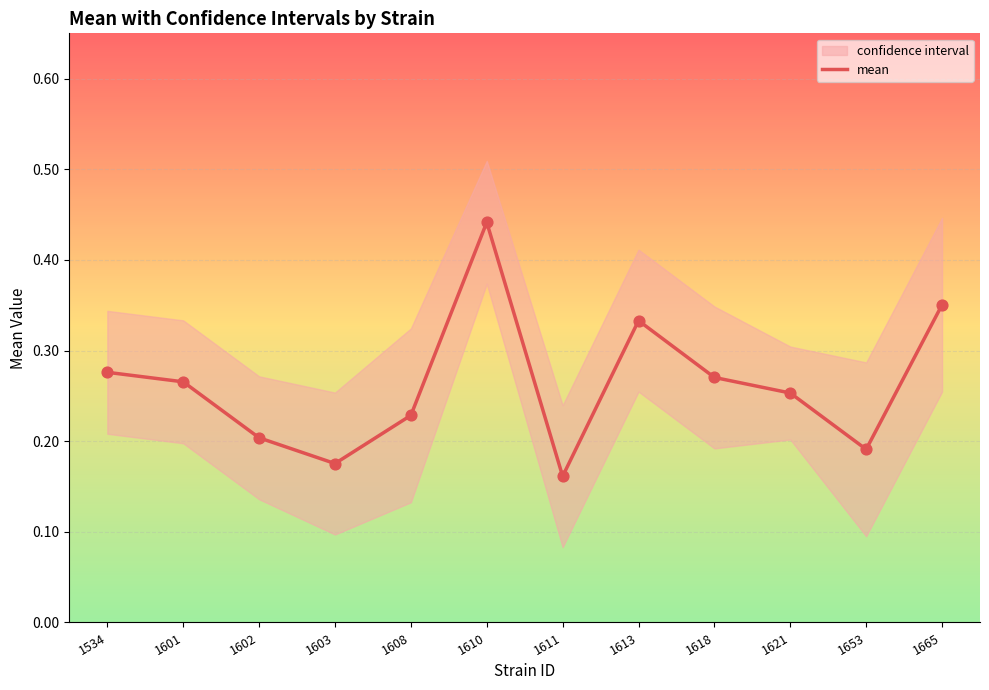

What is the change in value from 1613 to 1621?

-0.1